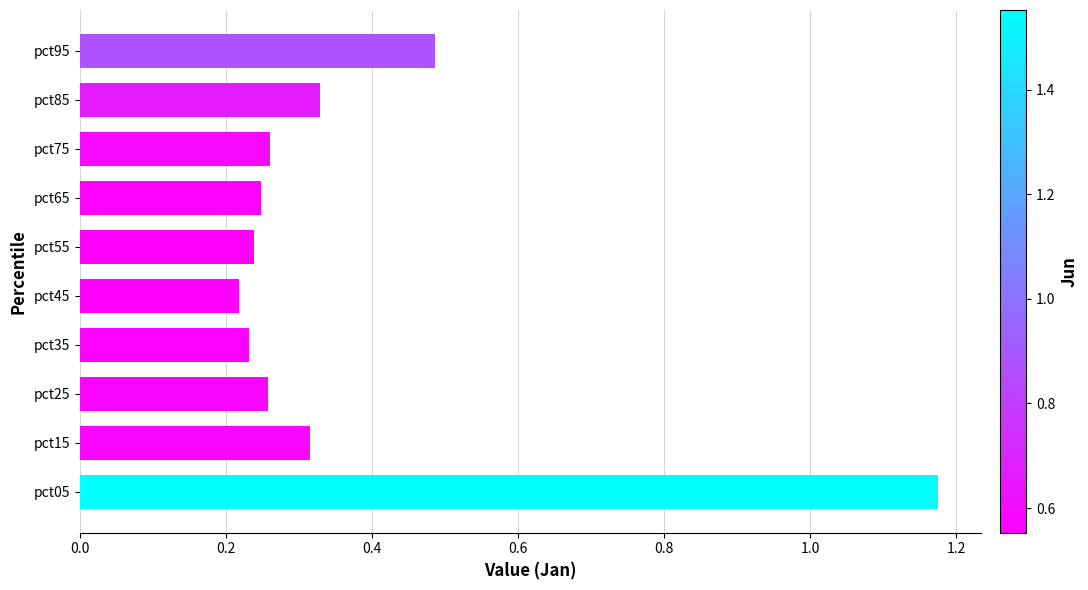

How many bars are there in total?

10